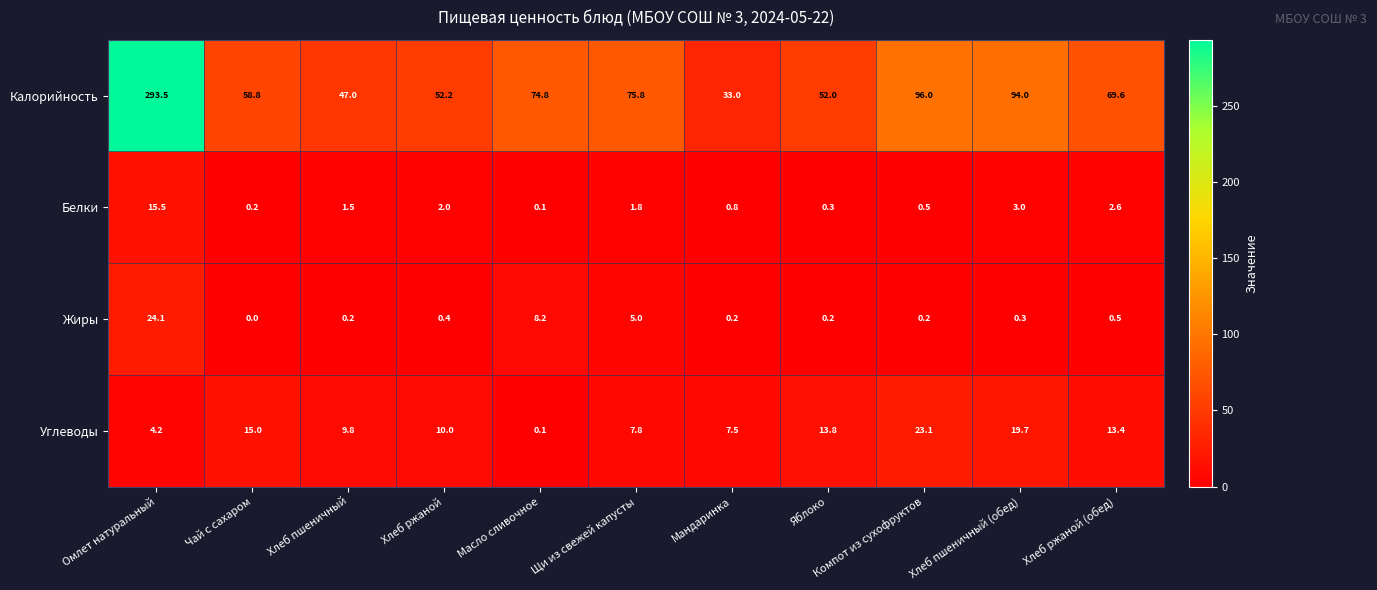

Is it true that Углеводы equals 10.0 at Хлеб ржаной?

True